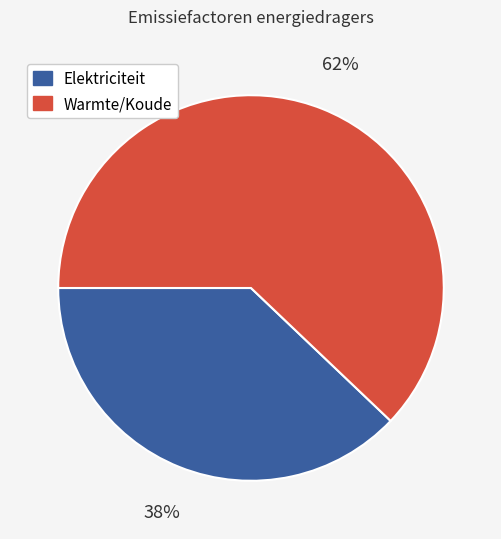

Does any single category account for the majority?

Yes